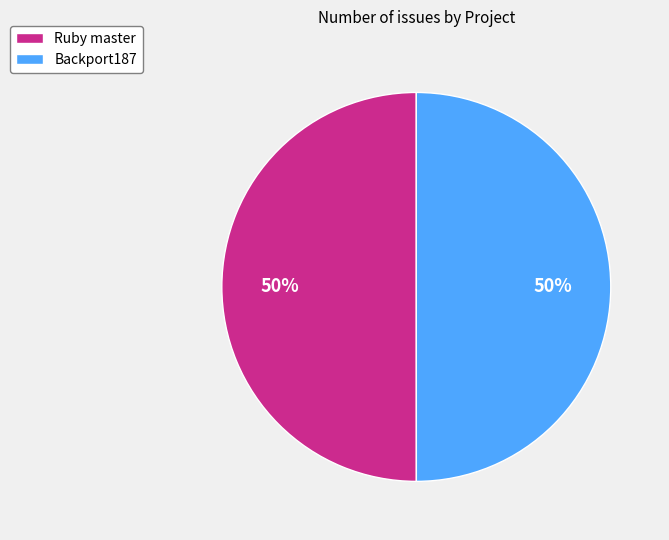

How many slices are in this pie chart?

2